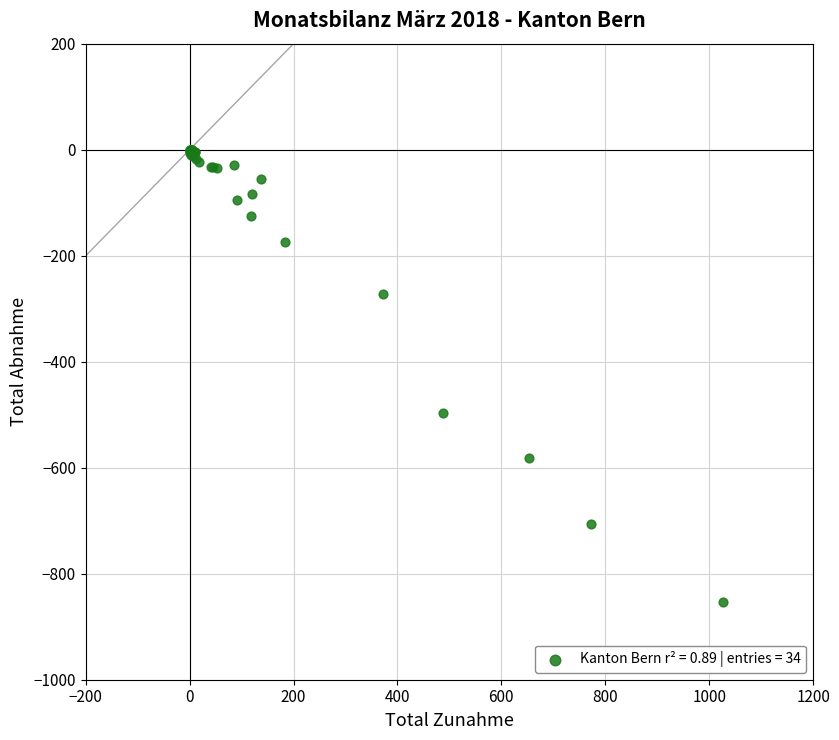

What Y value in the scatter plot is closest to -426?

-496